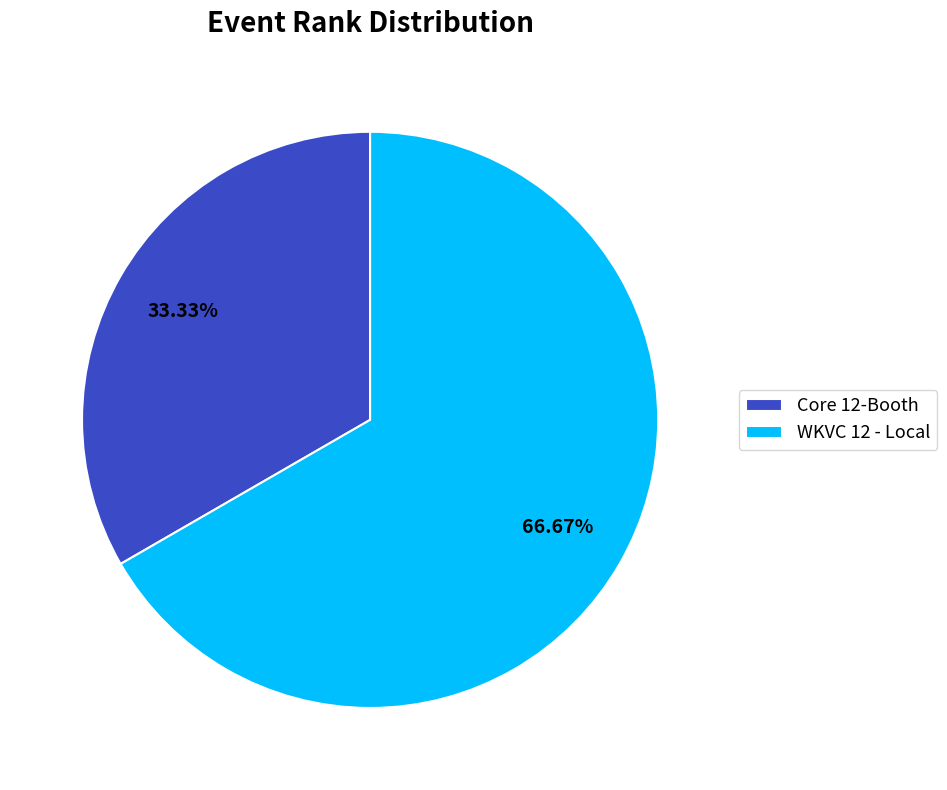

To the nearest percent, what is the average slice percentage?

50%